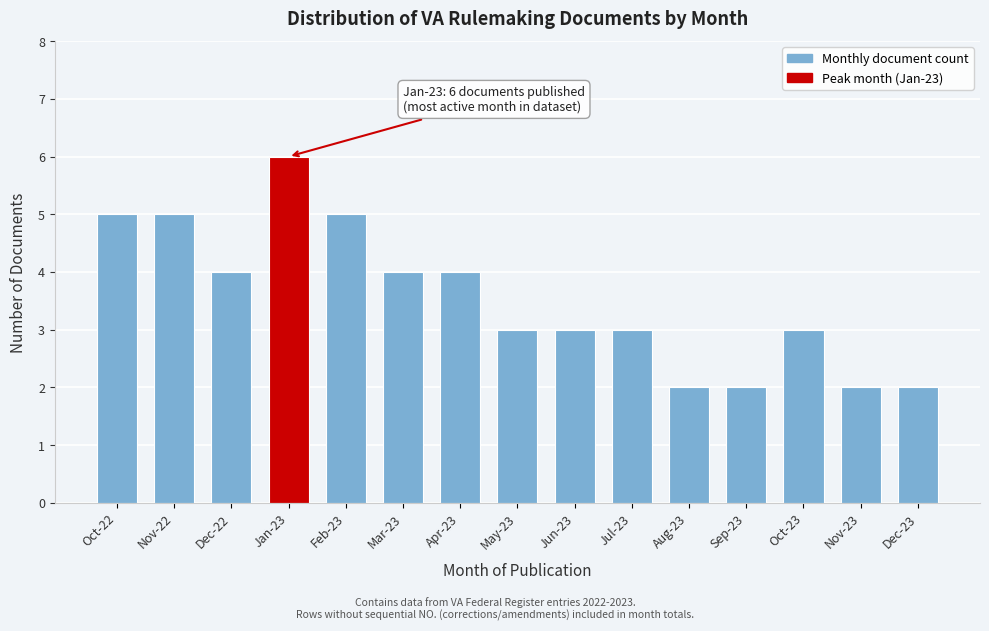

Reading left to right, list all the values displayed in this chart.

5	5	4	6	5	4	4	3	3	3	2	2	3	2	2